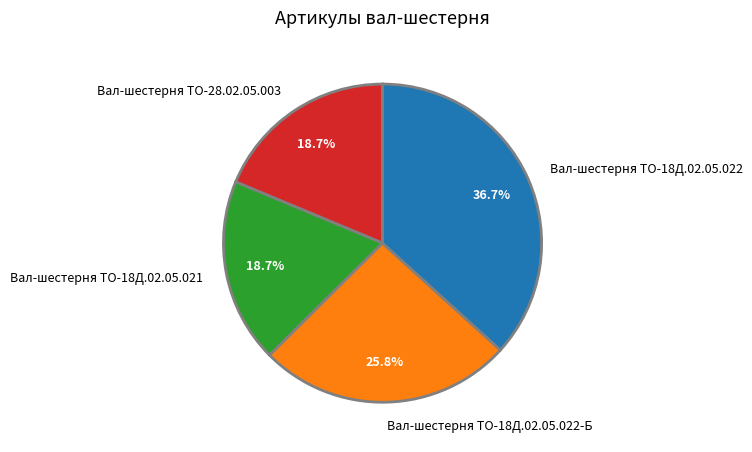

Which category has the biggest portion of the pie?

Вал-шестерня ТО-18Д.02.05.022